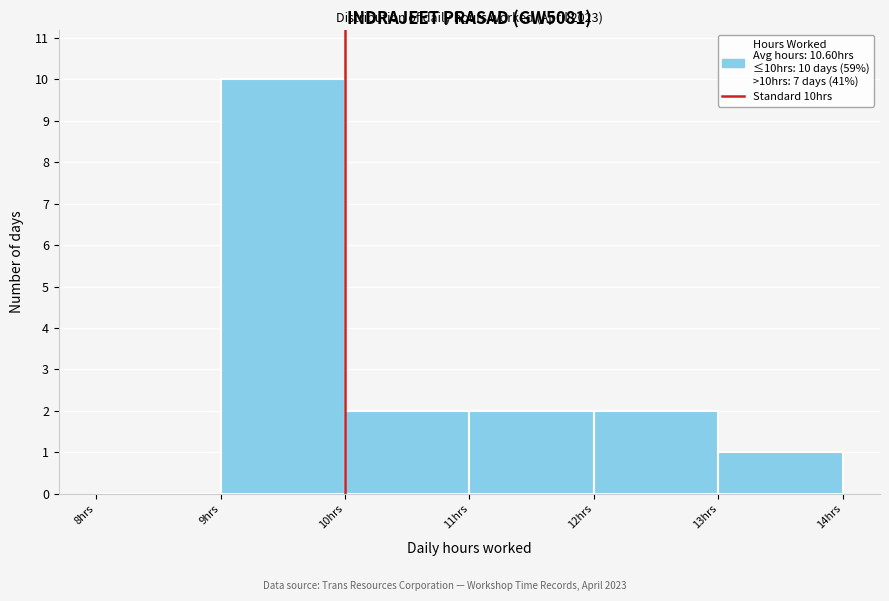

Over which range of the x-axis is the bar tallest?

9 to 10